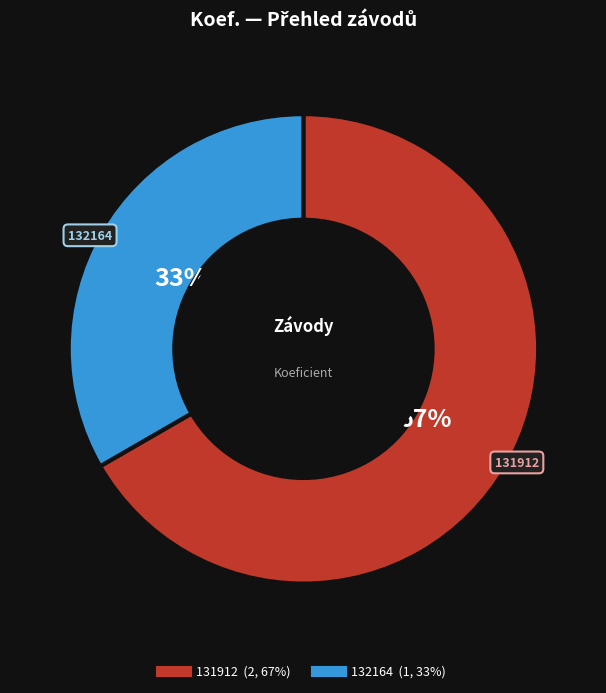

To the nearest percent, what is the combined percentage of 131912 and 132164?

100%